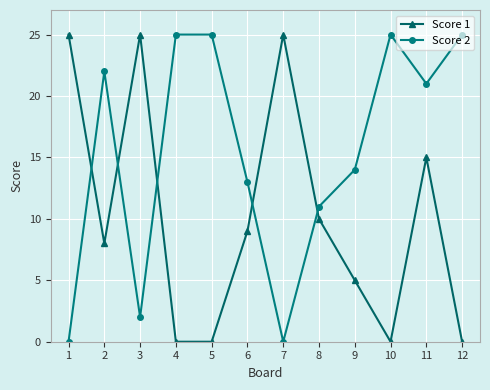

At which category does Score 2 reach its first local peak?

2